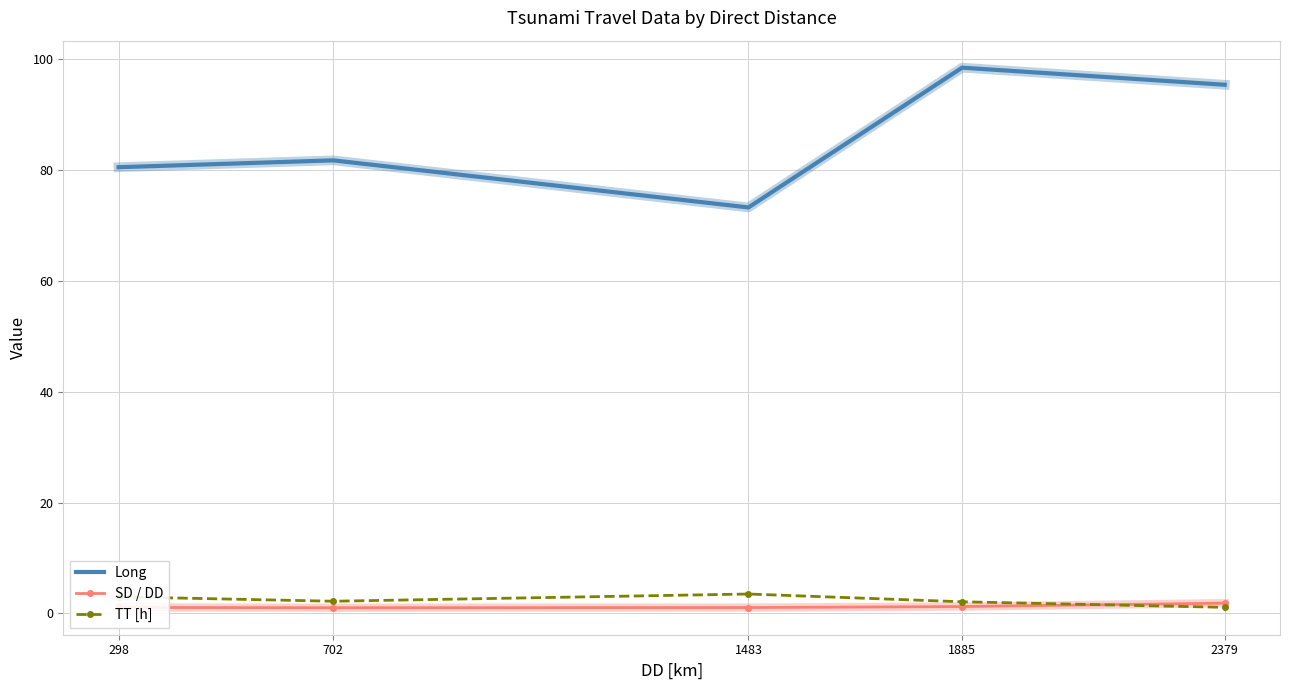

True or false: Long and TT [h] cross at least once.

False